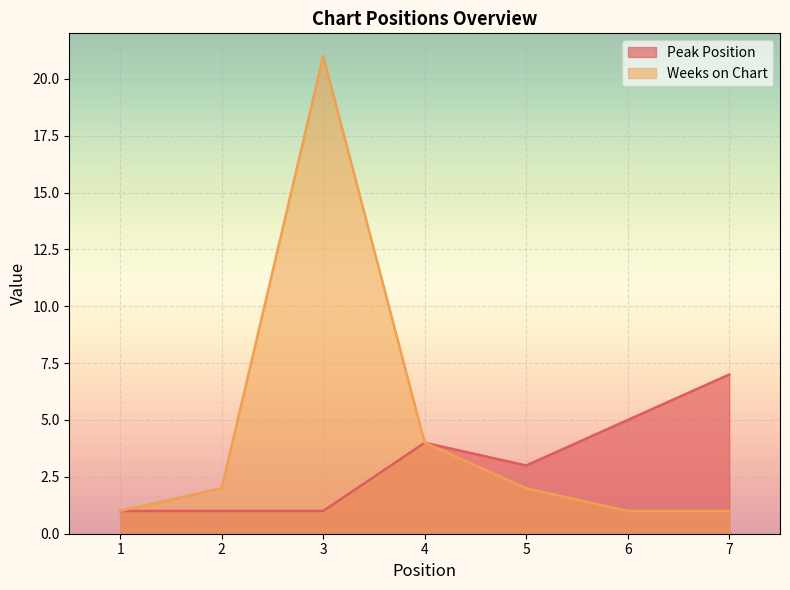

Which category has the lowest value in the Peak Position series?

1